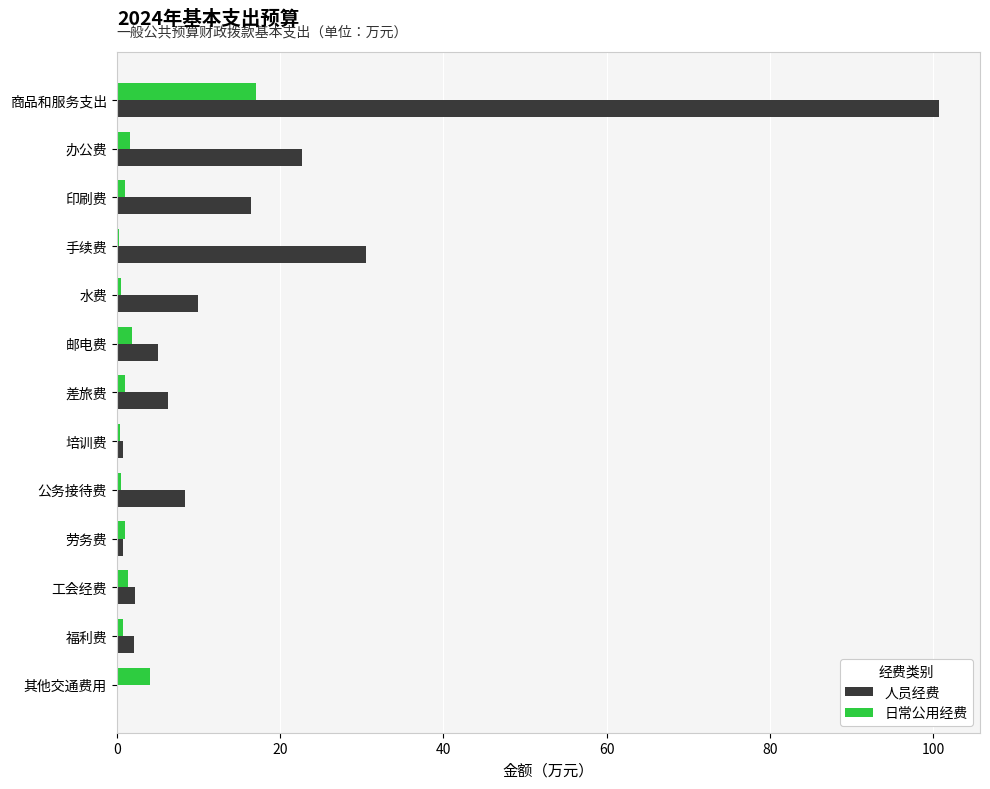

What are all the series names shown in the legend?

人员经费, 日常公用经费